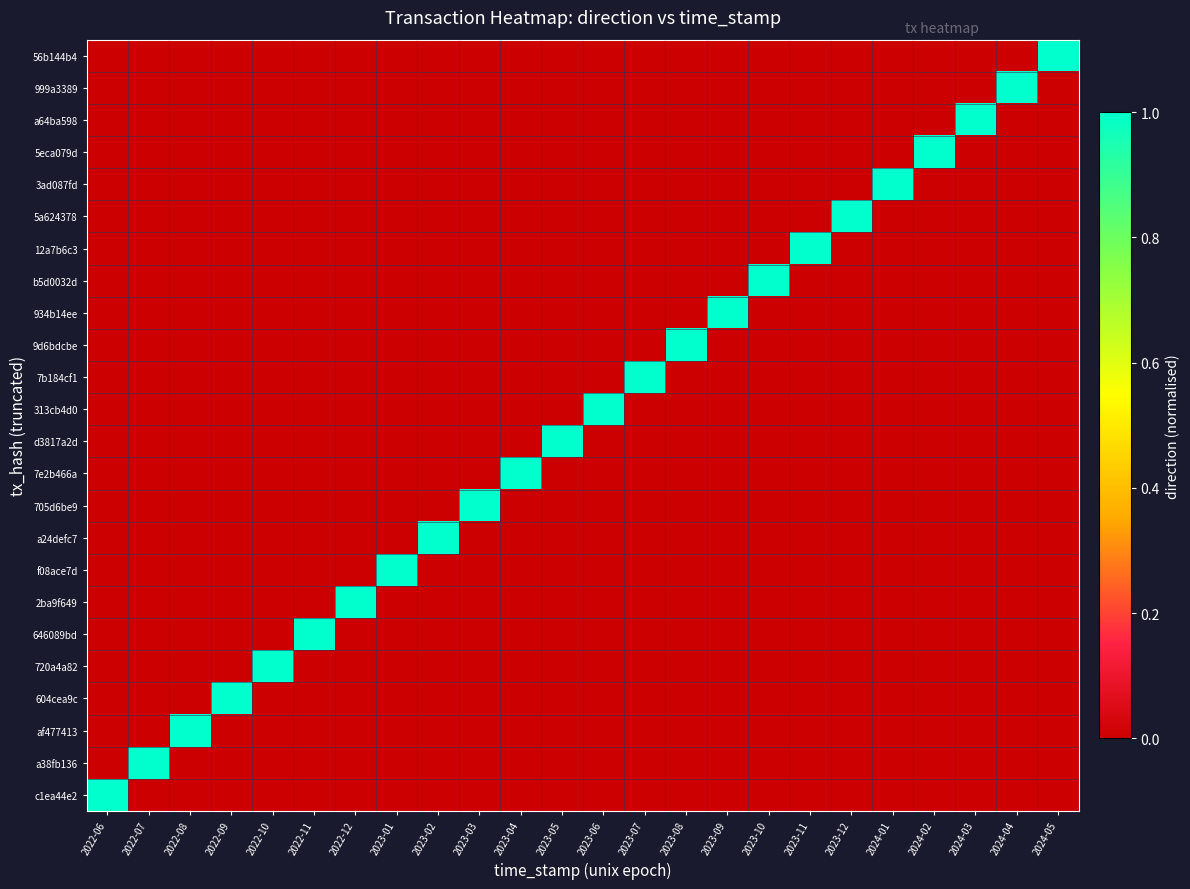

Which series has the widest spread of values?

56b144b4